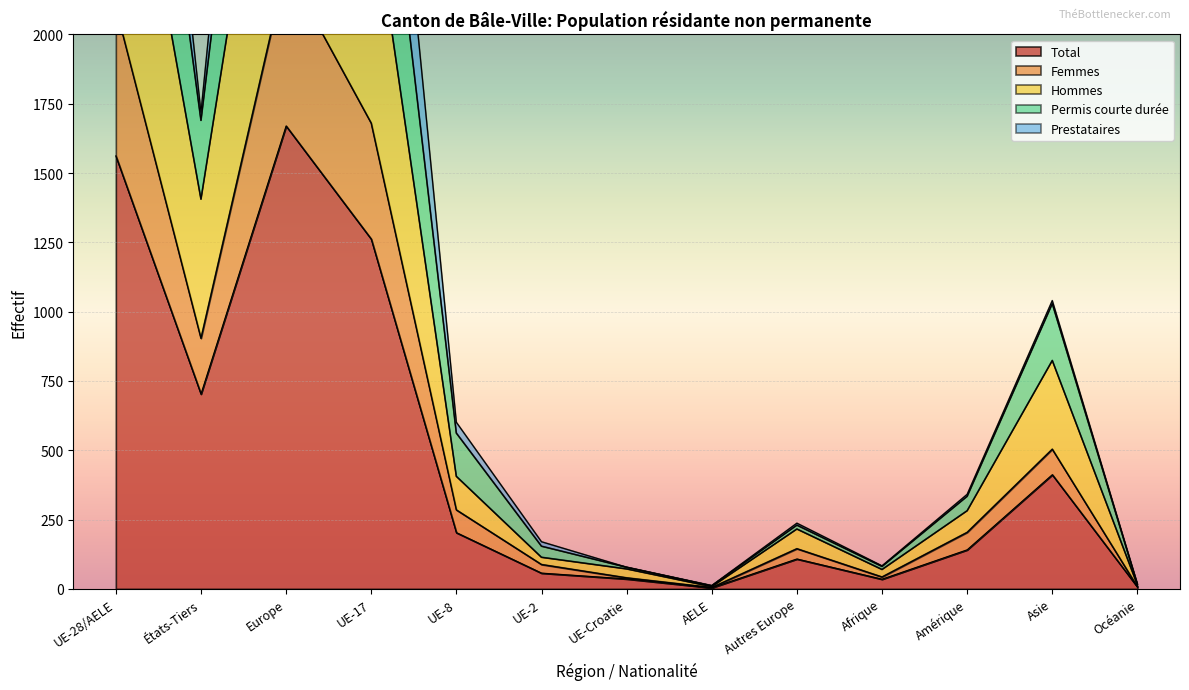

Which category has the highest value in the Hommes series?

Europe